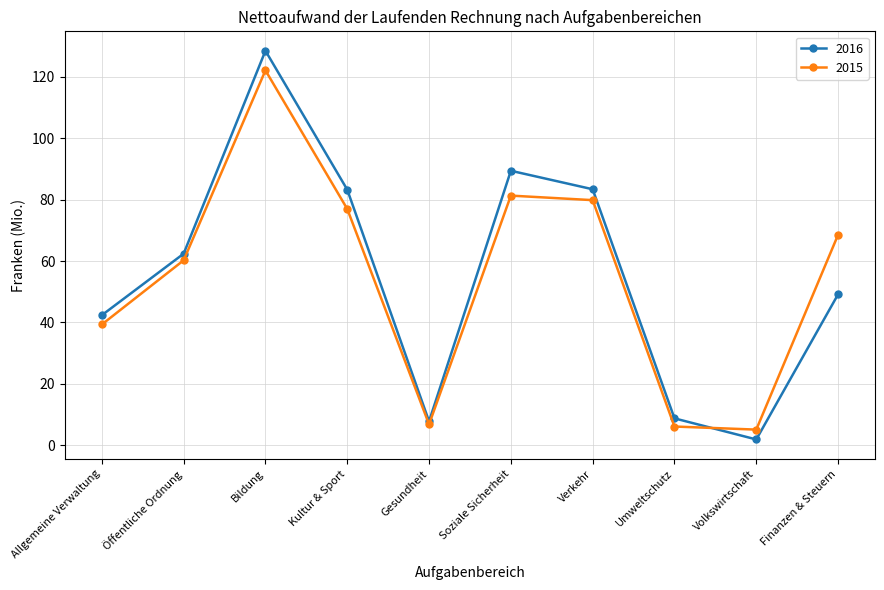

At which label is 2016 closest to 65?

Öffentliche Ordnung